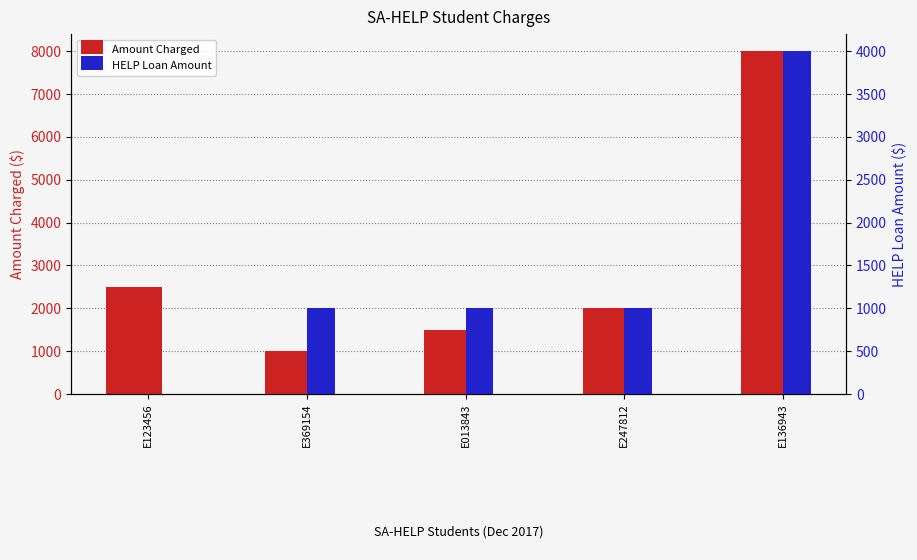

What is the maximum value for HELP Loan Amount?

4000